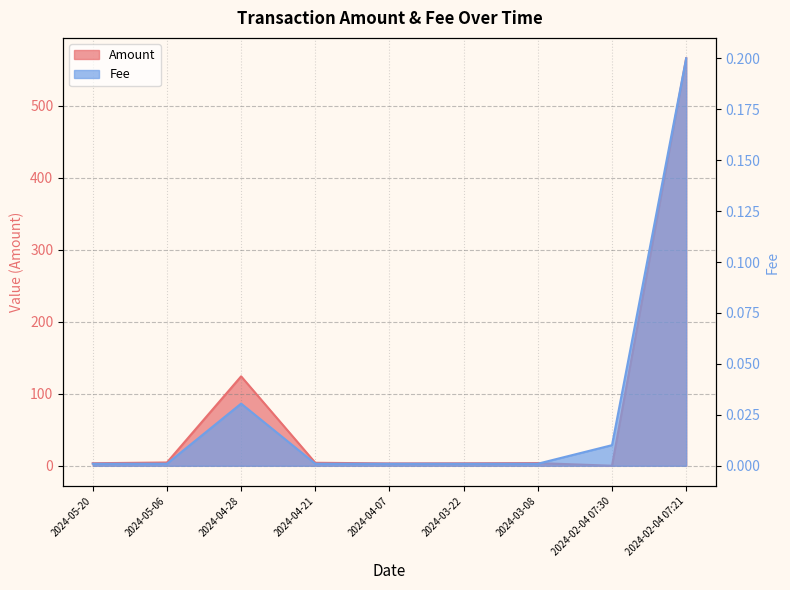

What position from the right is 2024-02-04 07:21?

1